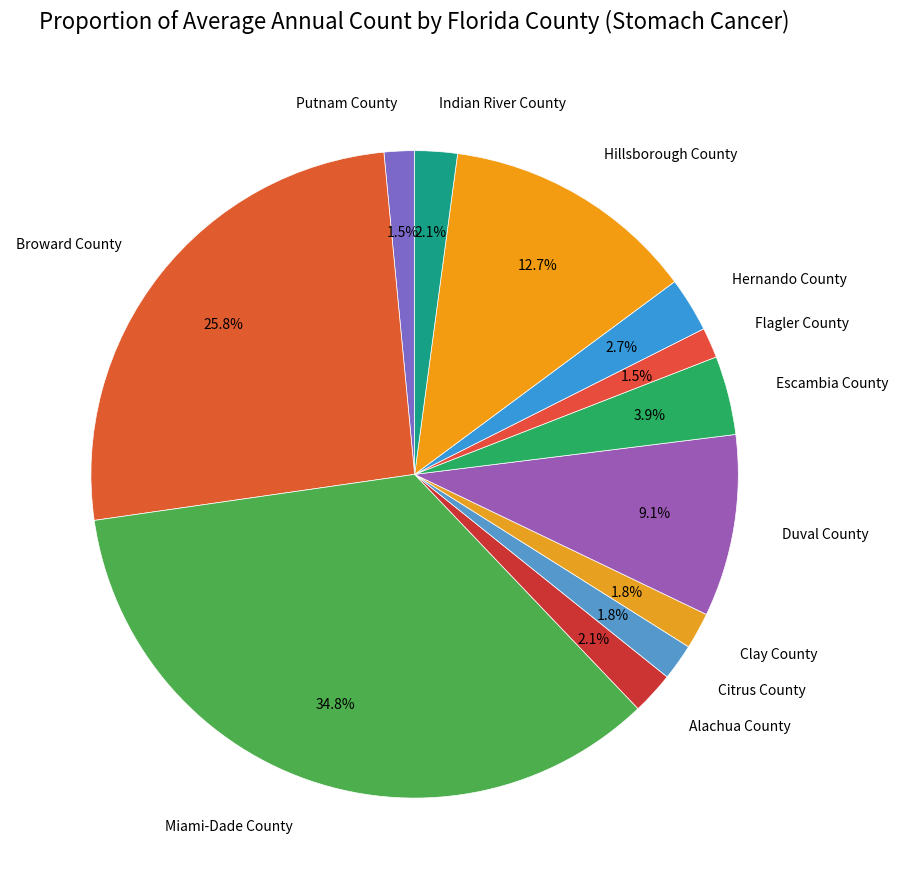

How many segments does this pie chart have?

12